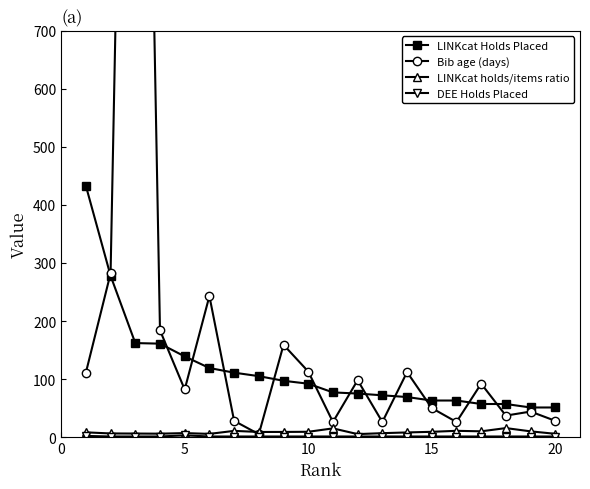

True or false: LINKcat holds/items ratio has more than 2 interior local peaks.

True